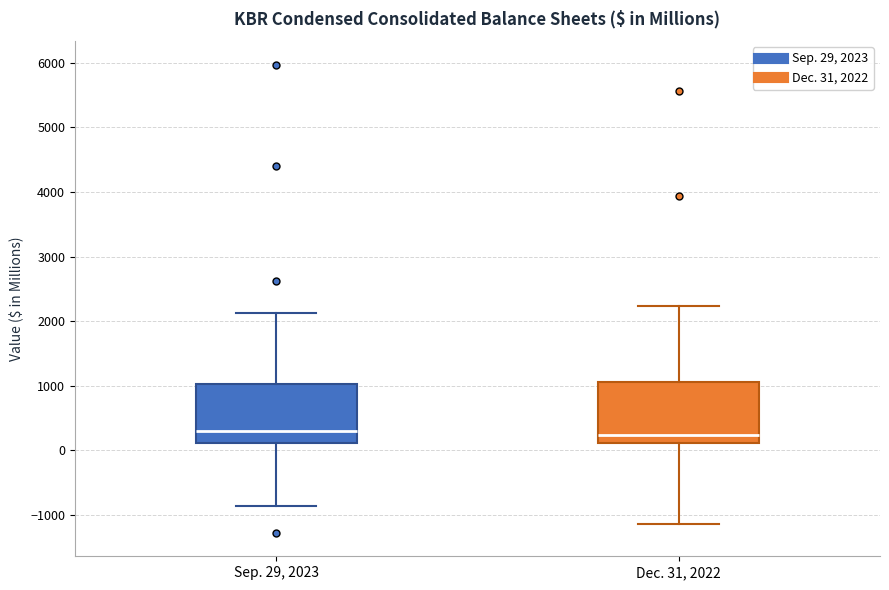

Reading left to right, read every box against the y-axis: the position of its median line, the range the box covers, and the ends of its whiskers. The values are not printed on the chart, so give them approximately, as read against the axis.

Sep. 29, 2023: median 300, box 100 to 1000, whiskers -900 to 2100
Dec. 31, 2022: median 200, box 100 to 1100, whiskers -1100 to 2200